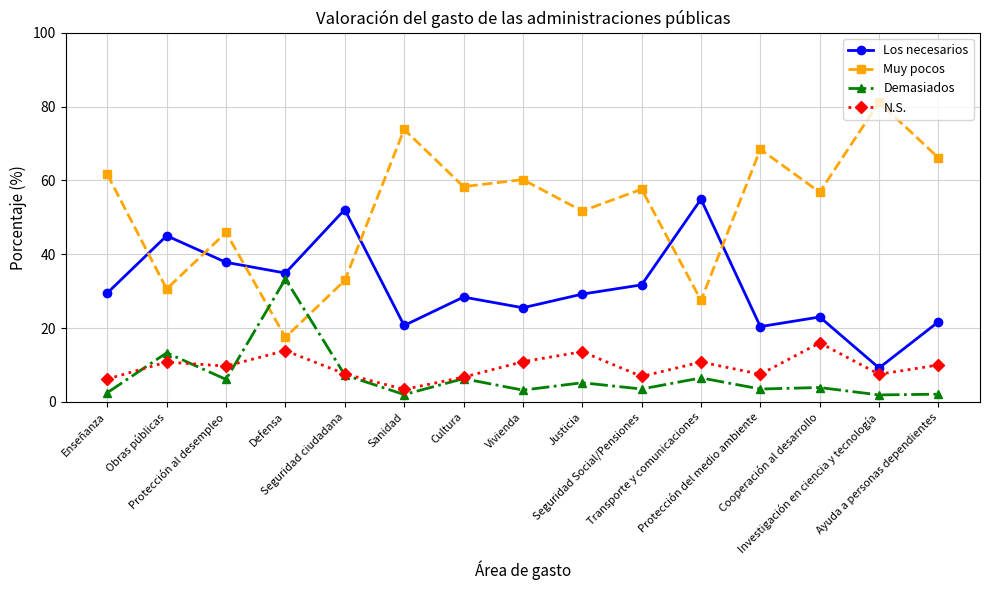

Which series has the largest total across all categories?

Muy pocos